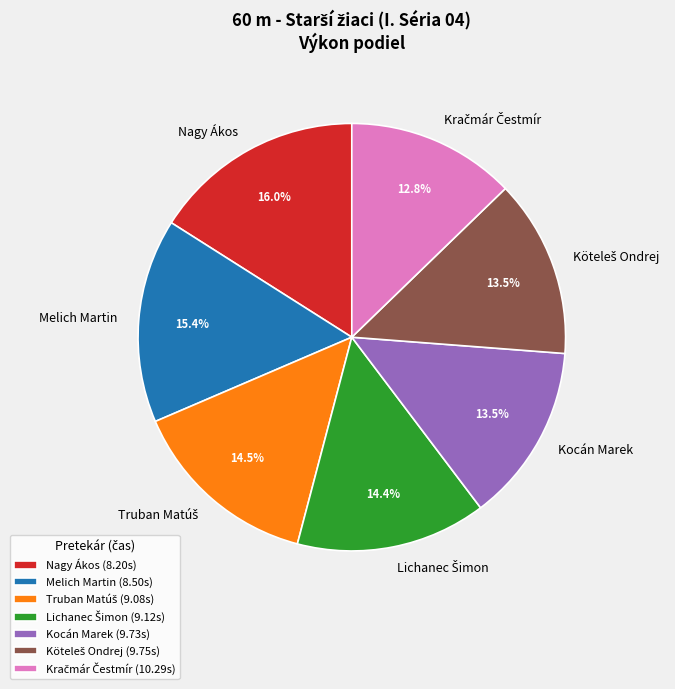

To the nearest percent, what percentage of the pie is Melich Martin?

15%